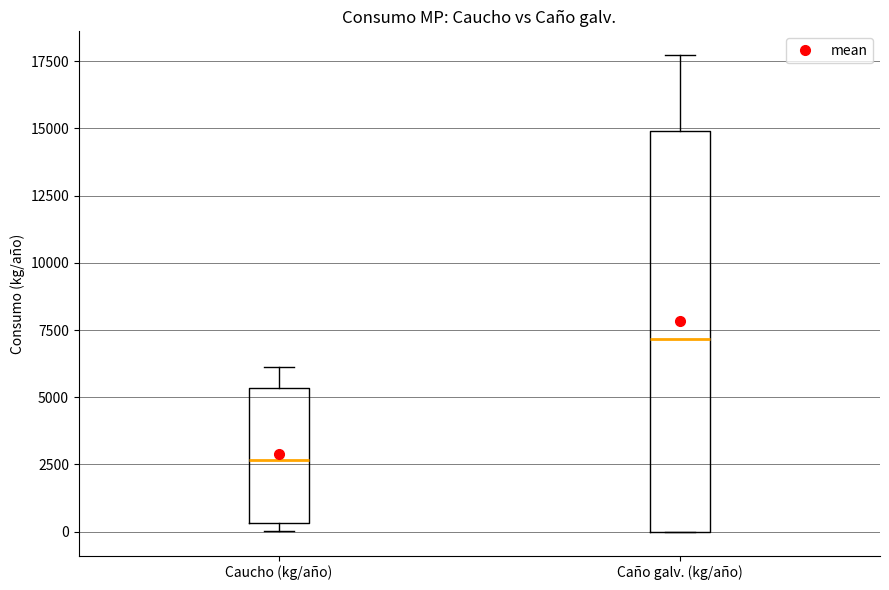

Which box's median line is the highest?

Caño galv. (kg/año)